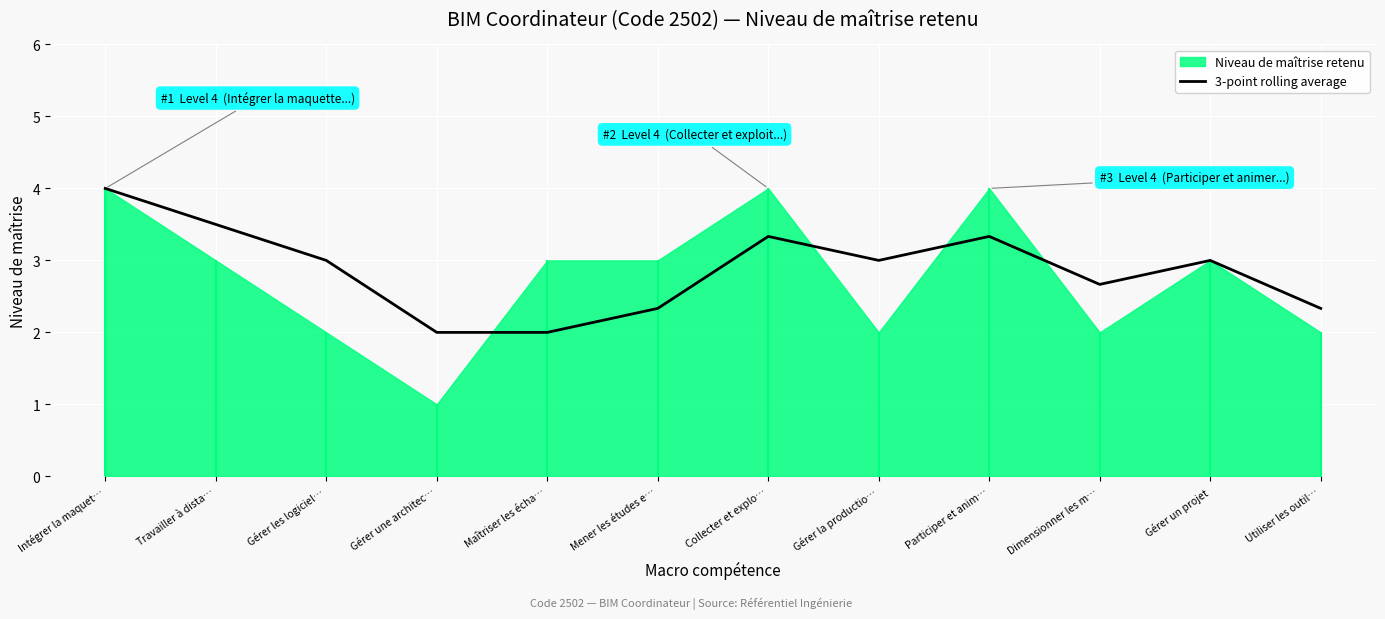

The value at Gérer un projet is 3.0. True or false?

True